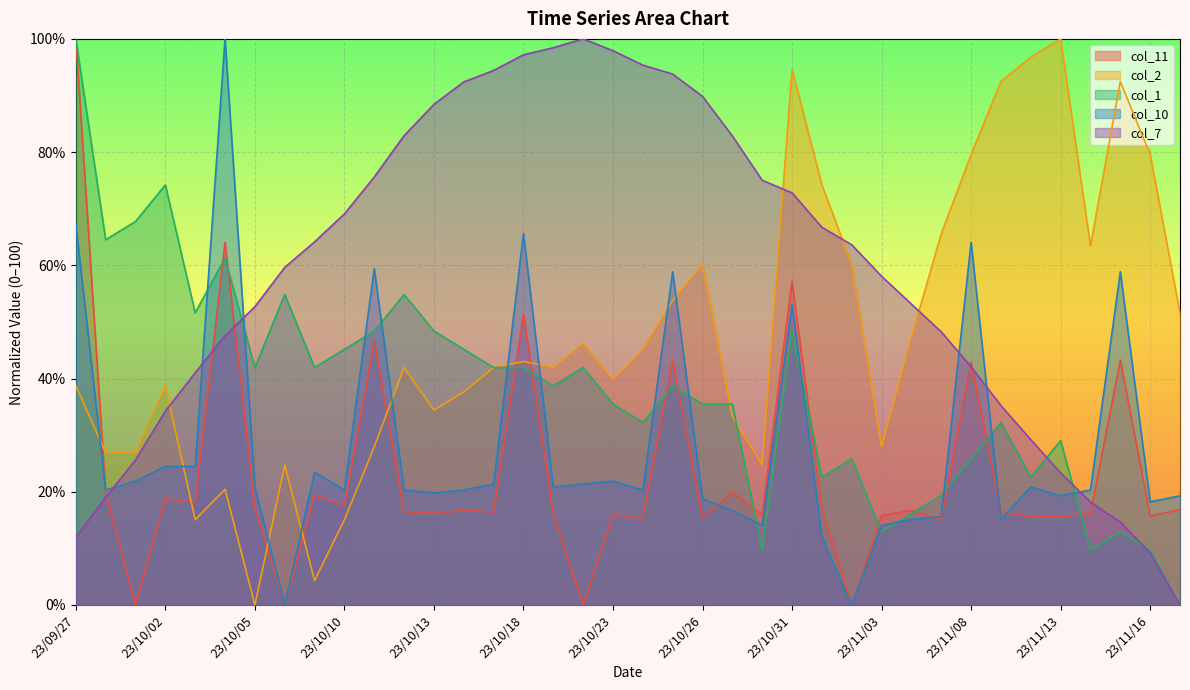

Reading left to right, transcribe all the data shown in this chart.

col_11: 23/09/27=100.0	23/09/28=19.8	23/09/29=0.0	23/10/02=18.8	23/10/03=18.1	23/10/04=64.1	23/10/05=17.3	23/10/06=0.0	23/10/09=19.4	23/10/10=17.5	23/10/11=46.7	23/10/12=16.5	23/10/13=16.2	23/10/16=16.7	23/10/17=16.4	23/10/18=51.4	23/10/19=16.2	23/10/20=0.0	23/10/23=16.0	23/10/24=15.3	23/10/25=43.2	23/10/26=15.4	23/10/27=19.9	23/10/30=15.9	23/10/31=57.2	23/11/01=17.0	23/11/02=0.0	23/11/03=15.8	23/11/06=16.7	23/11/07=15.1	23/11/08=42.9	23/11/09=16.4	23/11/10=15.7	23/11/13=15.6	23/11/14=16.1	23/11/15=43.3	23/11/16=15.7	23/11/17=16.8
col_2: 23/09/27=38.7	23/09/28=26.9	23/09/29=26.9	23/10/02=38.7	23/10/03=15.1	23/10/04=20.4	23/10/05=0.0	23/10/06=24.7	23/10/09=4.3	23/10/10=15.1	23/10/11=28.0	23/10/12=41.9	23/10/13=34.4	23/10/16=37.6	23/10/17=41.9	23/10/18=43.0	23/10/19=41.9	23/10/20=46.2	23/10/23=39.8	23/10/24=45.2	23/10/25=53.8	23/10/26=60.2	23/10/27=33.3	23/10/30=24.7	23/10/31=94.6	23/11/01=74.2	23/11/02=60.2	23/11/03=28.0	23/11/06=47.3	23/11/07=65.6	23/11/08=79.6	23/11/09=92.5	23/11/10=96.8	23/11/13=100.0	23/11/14=63.4	23/11/15=92.5	23/11/16=79.6	23/11/17=51.6
col_1: 23/09/27=100.0	23/09/28=64.5	23/09/29=67.7	23/10/02=74.2	23/10/03=51.6	23/10/04=61.3	23/10/05=41.9	23/10/06=54.8	23/10/09=41.9	23/10/10=45.2	23/10/11=48.4	23/10/12=54.8	23/10/13=48.4	23/10/16=45.2	23/10/17=41.9	23/10/18=41.9	23/10/19=38.7	23/10/20=41.9	23/10/23=35.5	23/10/24=32.3	23/10/25=38.7	23/10/26=35.5	23/10/27=35.5	23/10/30=9.7	23/10/31=48.4	23/11/01=22.6	23/11/02=25.8	23/11/03=12.9	23/11/06=16.1	23/11/07=19.4	23/11/08=25.8	23/11/09=32.3	23/11/10=22.6	23/11/13=29.0	23/11/14=9.7	23/11/15=12.9	23/11/16=9.7	23/11/17=0.0
col_10: 23/09/27=67.2	23/09/28=20.3	23/09/29=21.9	23/10/02=24.5	23/10/03=24.5	23/10/04=100.0	23/10/05=20.8	23/10/06=0.0	23/10/09=23.4	23/10/10=20.3	23/10/11=59.4	23/10/12=20.3	23/10/13=19.8	23/10/16=20.3	23/10/17=21.4	23/10/18=65.6	23/10/19=20.8	23/10/20=21.4	23/10/23=21.9	23/10/24=20.3	23/10/25=58.9	23/10/26=18.8	23/10/27=16.7	23/10/30=14.1	23/10/31=53.1	23/11/01=12.0	23/11/02=0.0	23/11/03=14.1	23/11/06=15.1	23/11/07=15.6	23/11/08=64.1	23/11/09=15.1	23/11/10=20.8	23/11/13=19.3	23/11/14=20.3	23/11/15=58.9	23/11/16=18.2	23/11/17=19.3
col_7: 23/09/27=11.9	23/09/28=19.0	23/09/29=25.6	23/10/02=34.2	23/10/03=41.0	23/10/04=47.6	23/10/05=52.7	23/10/06=59.6	23/10/09=64.1	23/10/10=69.1	23/10/11=75.6	23/10/12=82.9	23/10/13=88.4	23/10/16=92.4	23/10/17=94.4	23/10/18=97.2	23/10/19=98.4	23/10/20=100.0	23/10/23=97.9	23/10/24=95.4	23/10/25=93.8	23/10/26=89.8	23/10/27=82.8	23/10/30=75.0	23/10/31=72.8	23/11/01=66.7	23/11/02=63.6	23/11/03=58.1	23/11/06=53.2	23/11/07=48.2	23/11/08=42.1	23/11/09=35.2	23/11/10=29.2	23/11/13=23.3	23/11/14=18.2	23/11/15=14.7	23/11/16=9.2	23/11/17=0.0